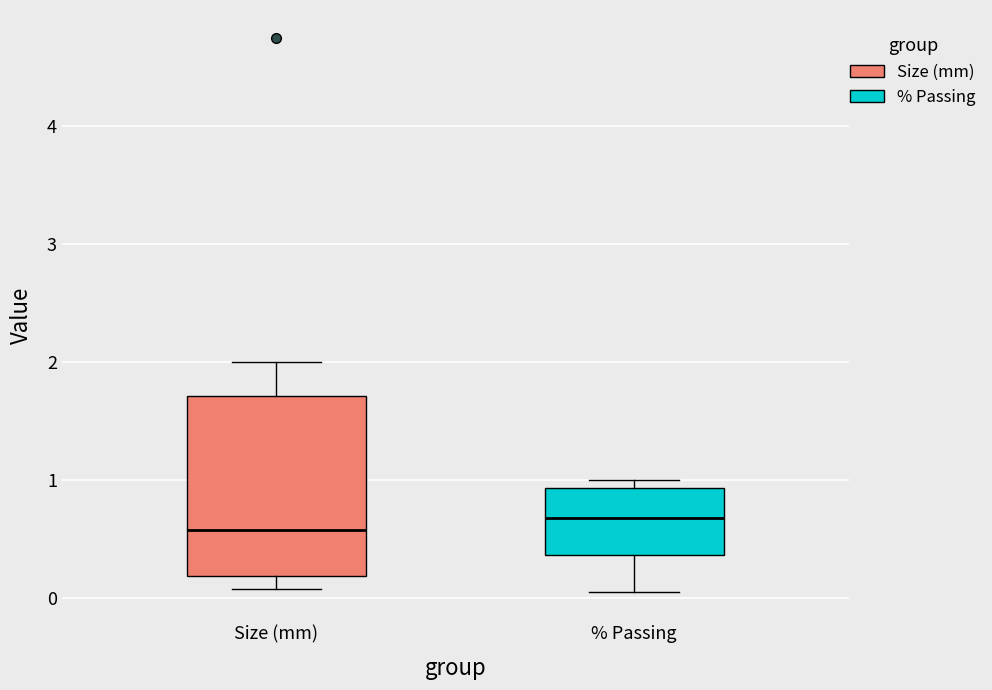

Which box has the lowest median line?

Size (mm)